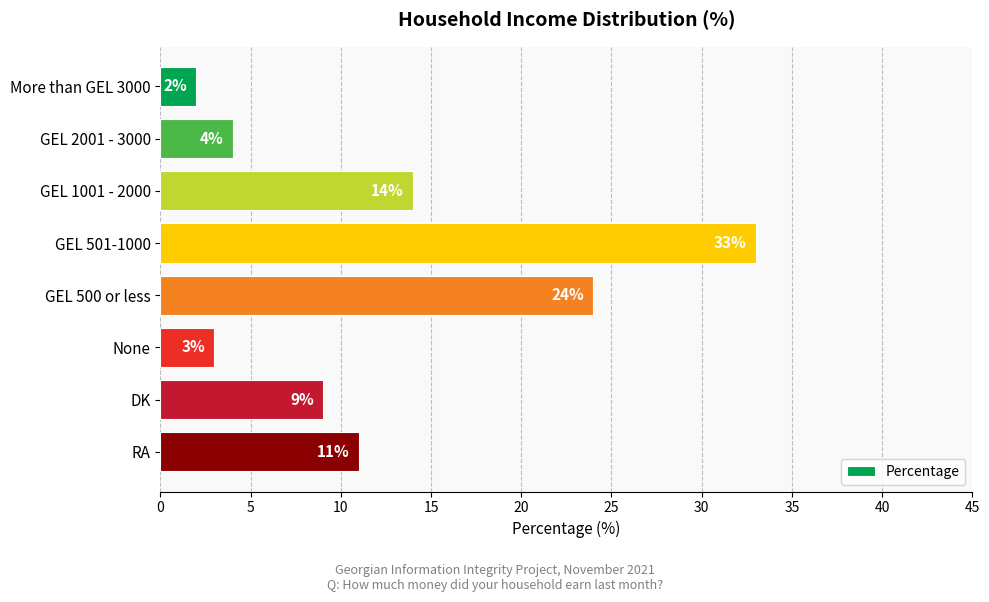

What is the difference between the maximum and minimum values?

31